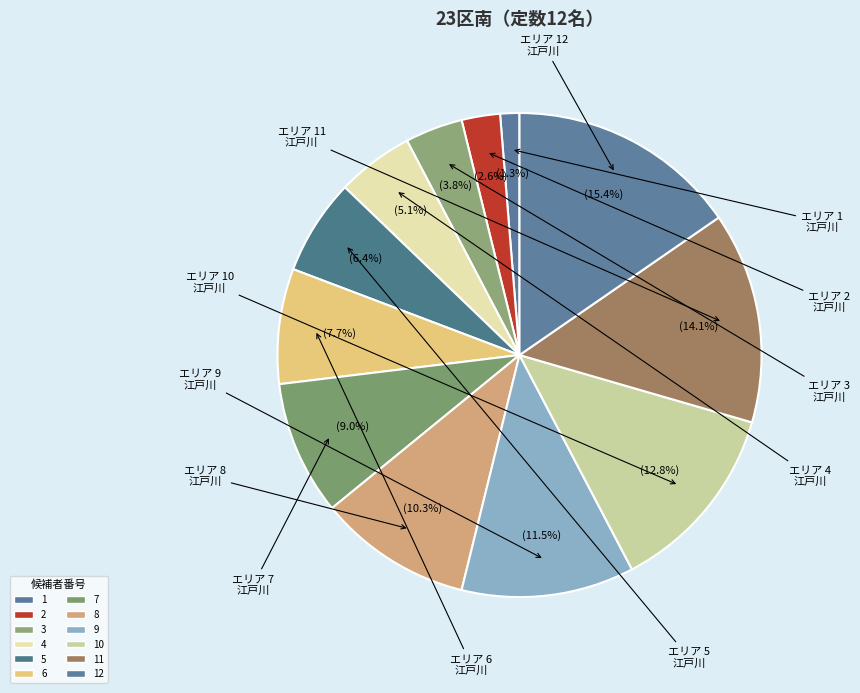

Is it true that 4 is 12% of the pie?

False